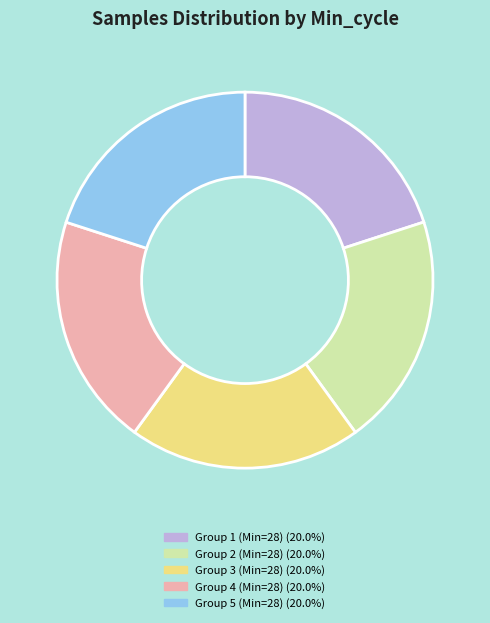

Does any single category account for the majority?

No